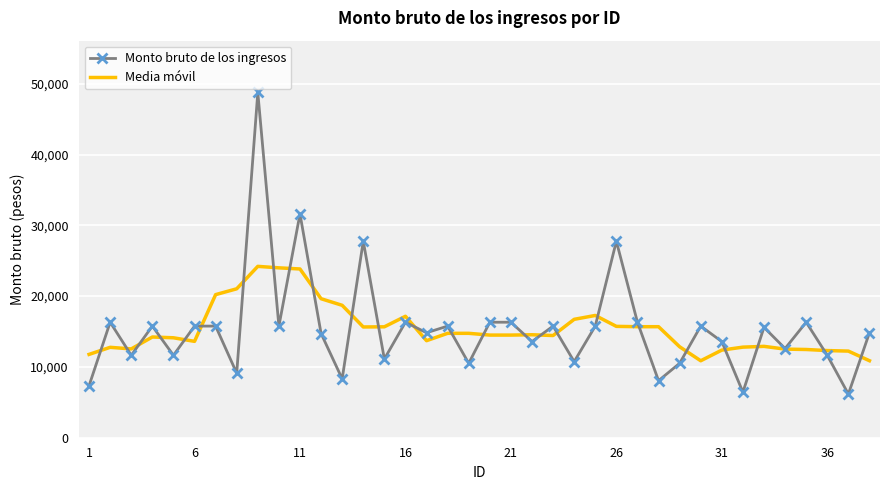

List the series in order of their peak value, lowest first.

Media móvil, Monto bruto de los ingresos